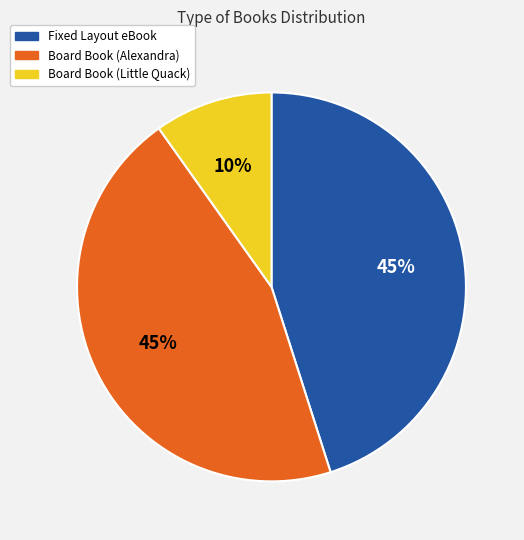

What is the smallest slice in the pie chart?

Board Book (Little Quack)